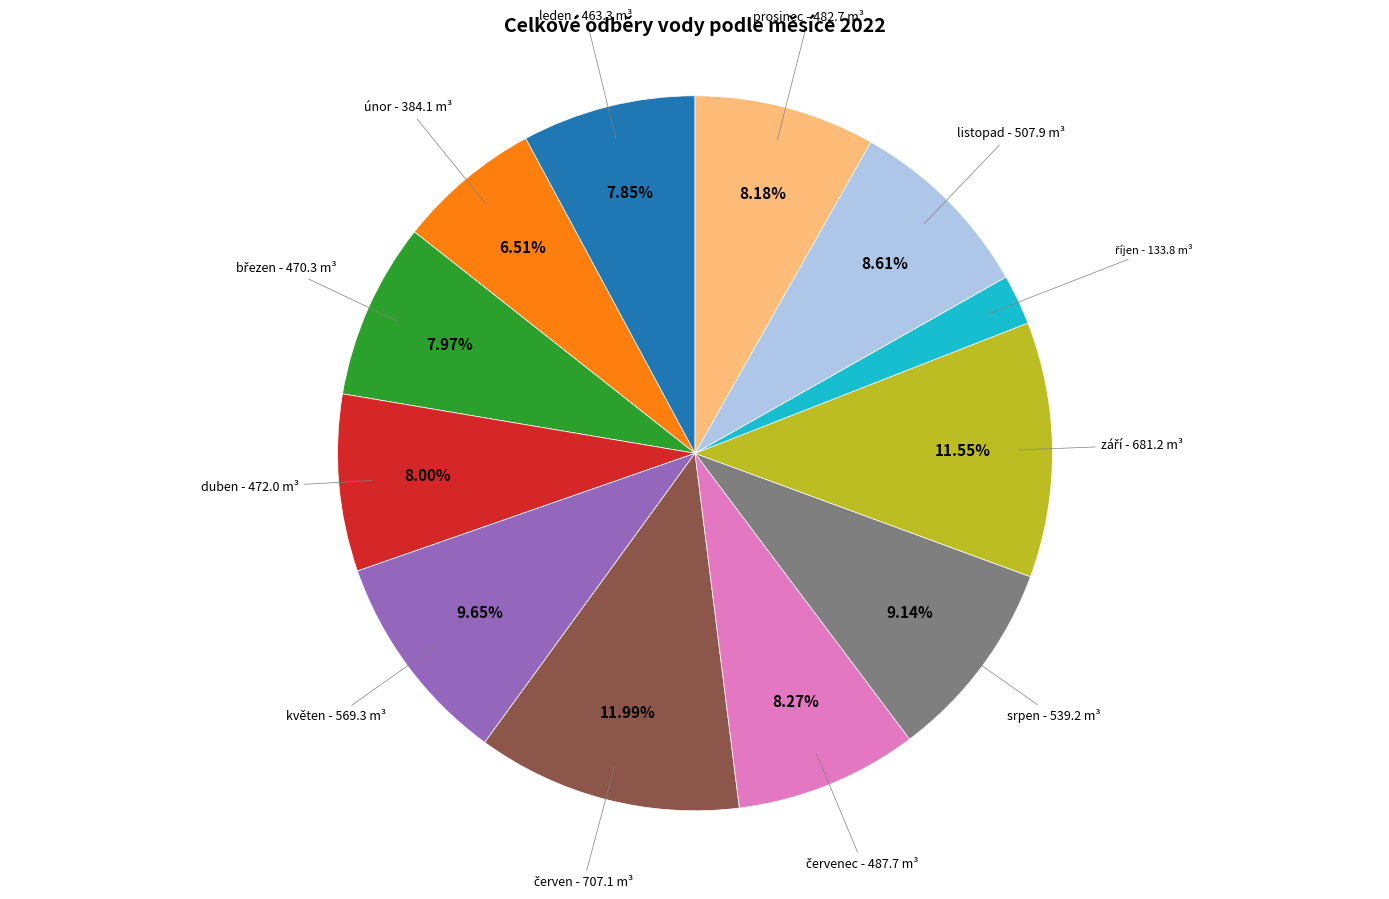

Does listopad - 507.9 m³ account for over 50% of the chart?

No